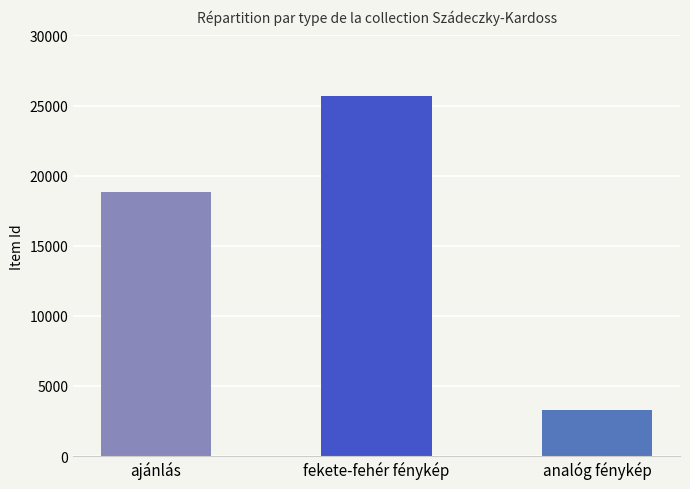

Does the chart contain stacked bars?

No